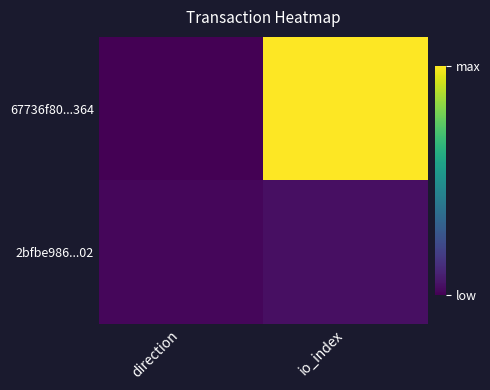

Which series changed the most between direction and io_index?

67736f80...364